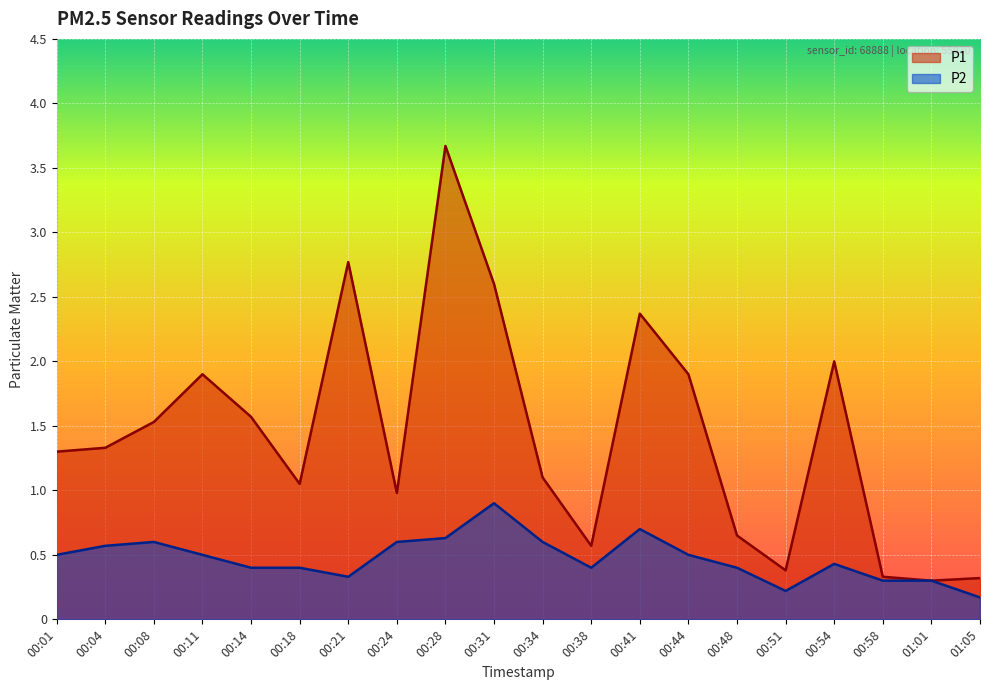

How many lines are shown in the chart?

2